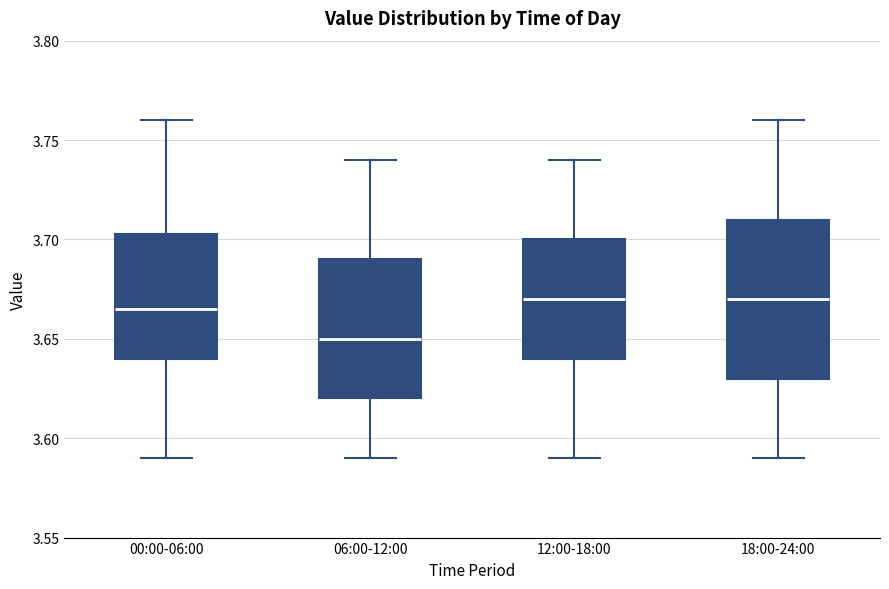

Reading left to right, transcribe this box plot: for each box, give where its median line is, the range the box spans, and where its two whiskers end, as read against the y-axis. The values are not printed on the chart, so give them approximately, as read against the axis.

00:00-06:00: median 3.665, box 3.640 to 3.705, whiskers 3.590 to 3.760
06:00-12:00: median 3.650, box 3.620 to 3.690, whiskers 3.590 to 3.740
12:00-18:00: median 3.670, box 3.640 to 3.700, whiskers 3.590 to 3.740
18:00-24:00: median 3.670, box 3.630 to 3.710, whiskers 3.590 to 3.760